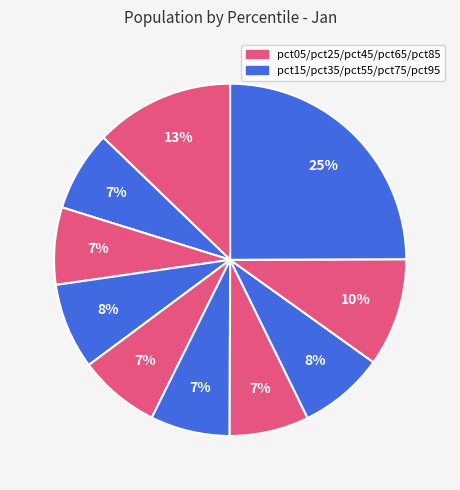

Which category has the biggest portion of the pie?

pct95